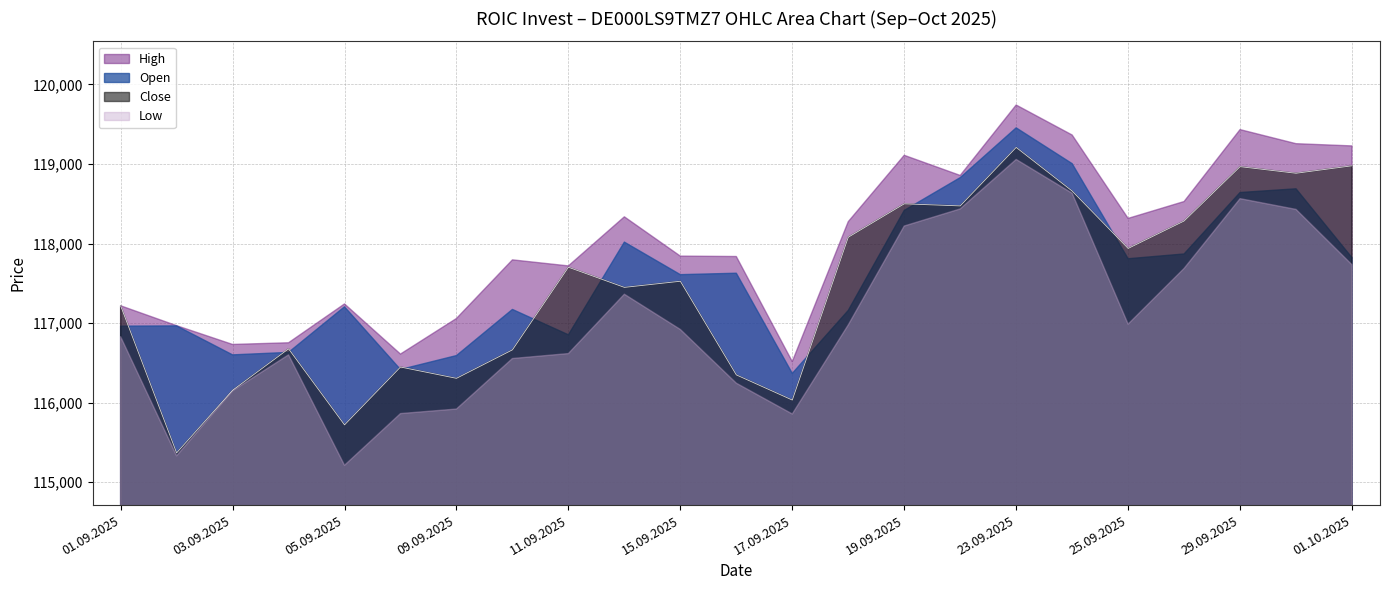

Which series changed the most between 08.09.2025 and 19.09.2025?

High